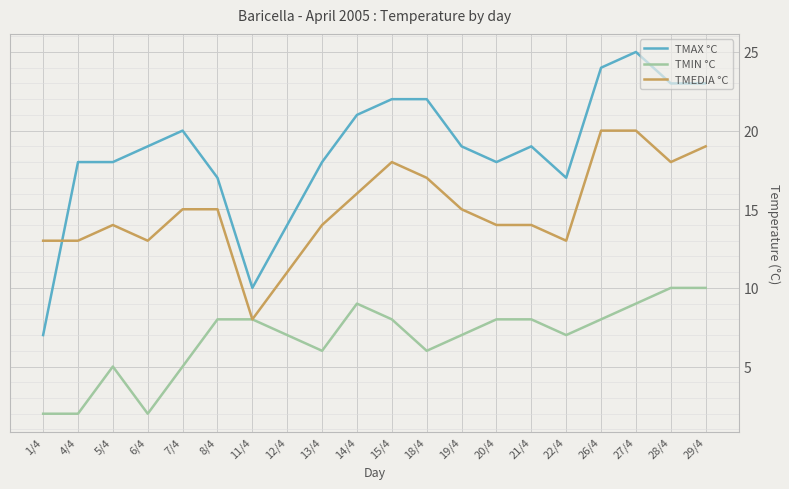

What is the difference between the highest and lowest values at 11/4?

2